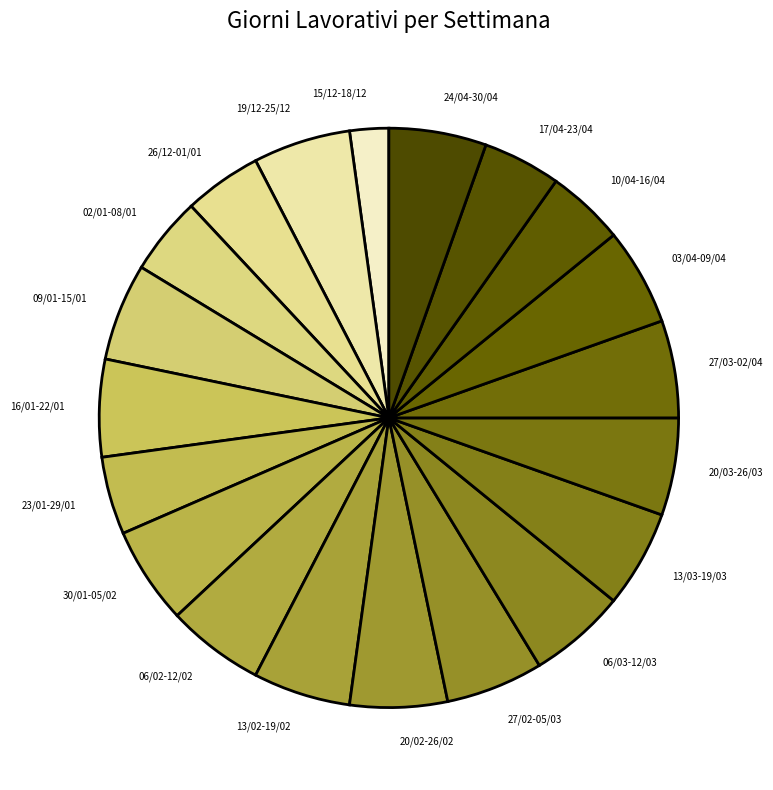

Count the number of slices in the pie.

20